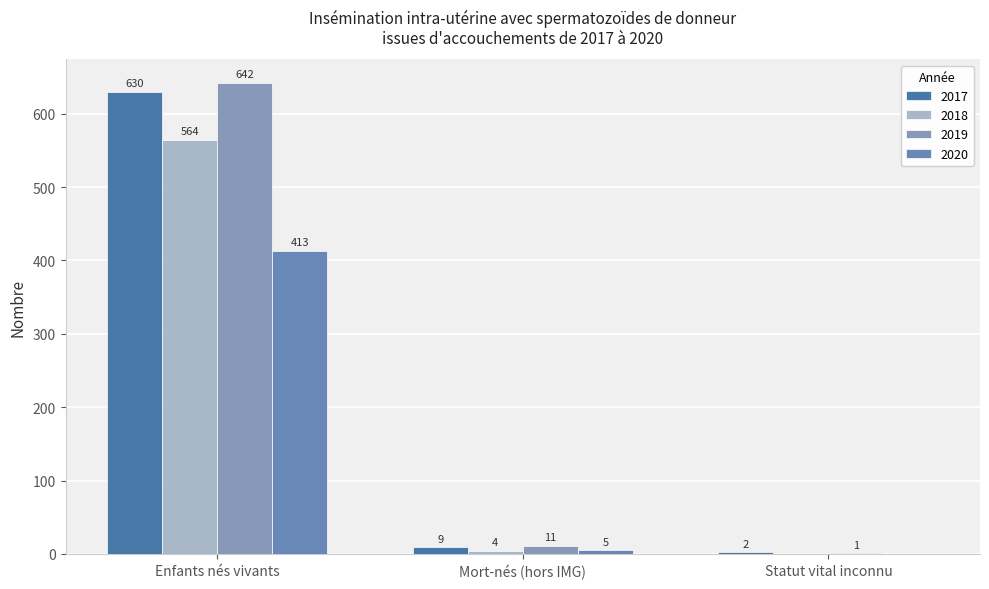

Reading right to left, list all the values displayed in this chart.

2017: Statut vital inconnu=2	Mort-nés (hors IMG)=9	Enfants nés vivants=630
2018: Statut vital inconnu=0	Mort-nés (hors IMG)=4	Enfants nés vivants=564
2019: Statut vital inconnu=1	Mort-nés (hors IMG)=11	Enfants nés vivants=642
2020: Statut vital inconnu=0	Mort-nés (hors IMG)=5	Enfants nés vivants=413